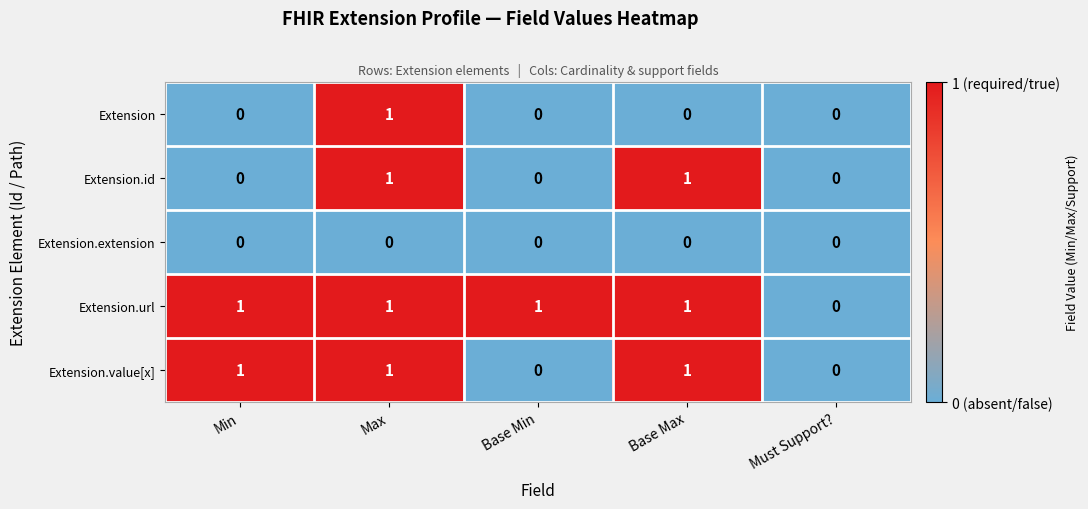

Between Min and Base Min, which series saw the biggest shift?

Extension.value[x]